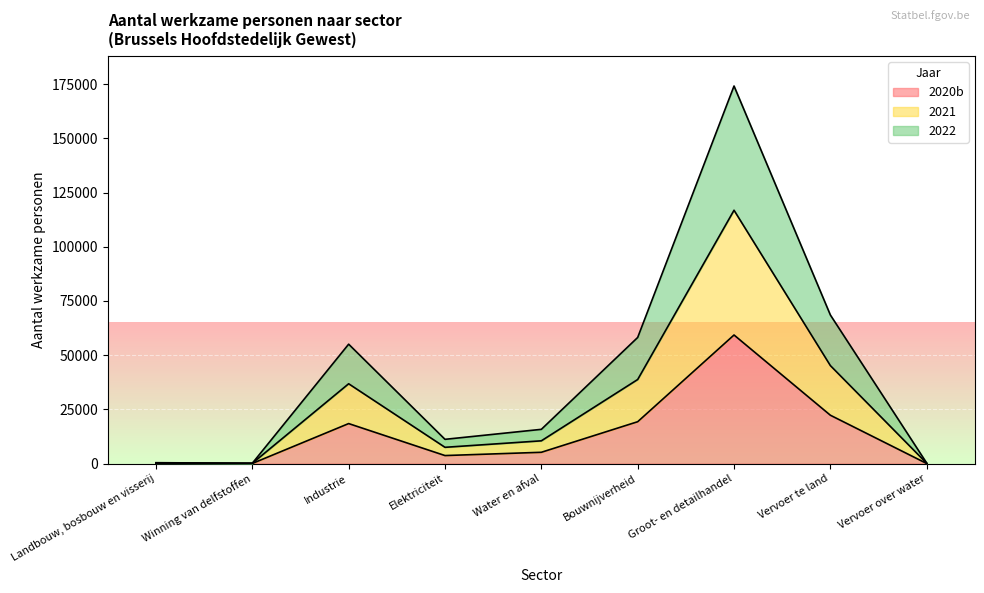

At which label does 2020b reach its peak?

Groot- en detailhandel